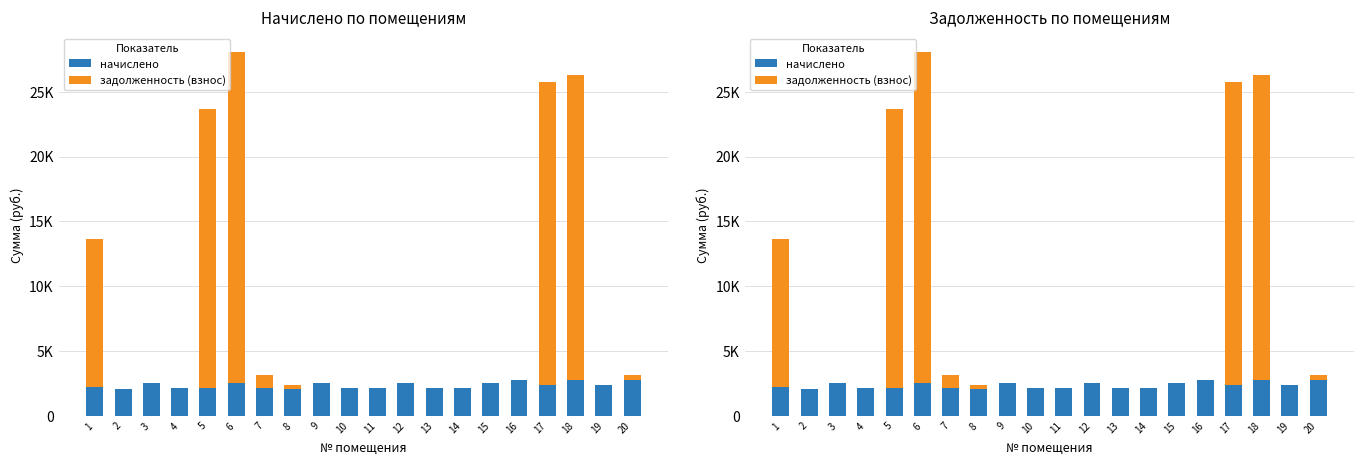

Rank the series at 4 from lowest to highest value.

задолженность (взнос), начислено